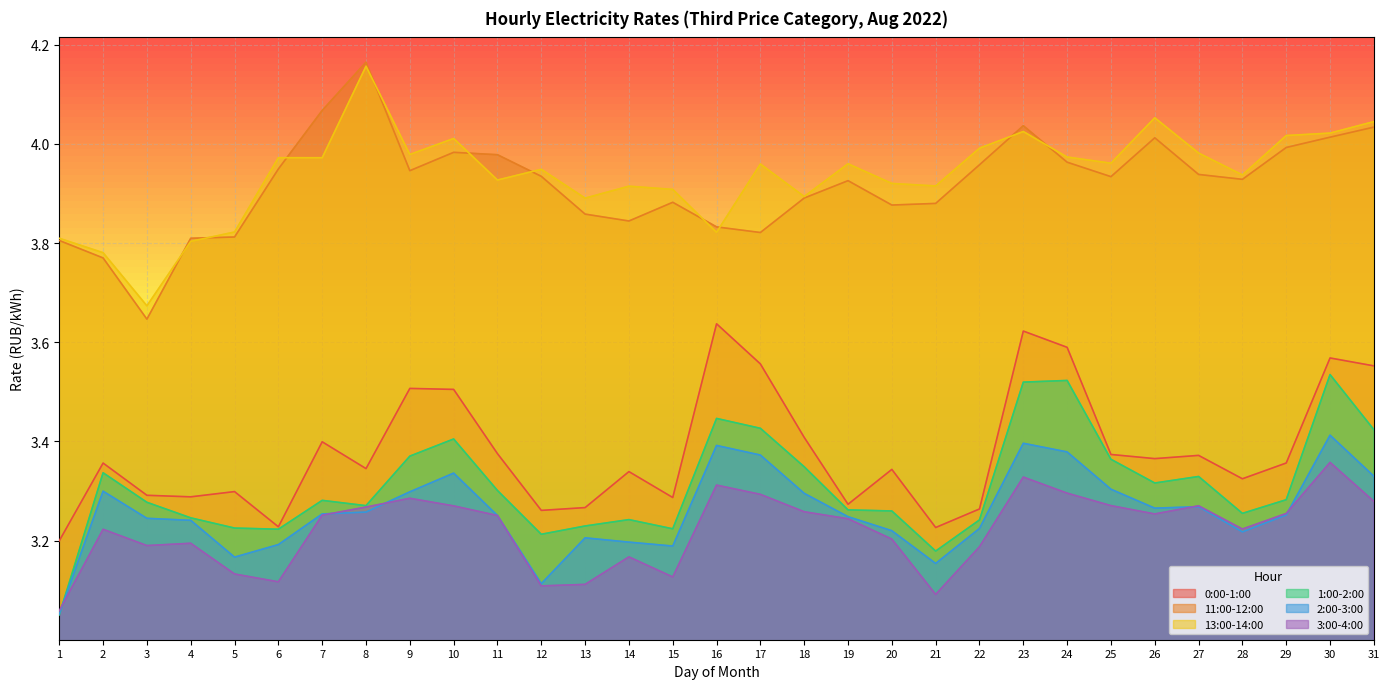

What is the difference between the highest and lowest values at 4?

0.6